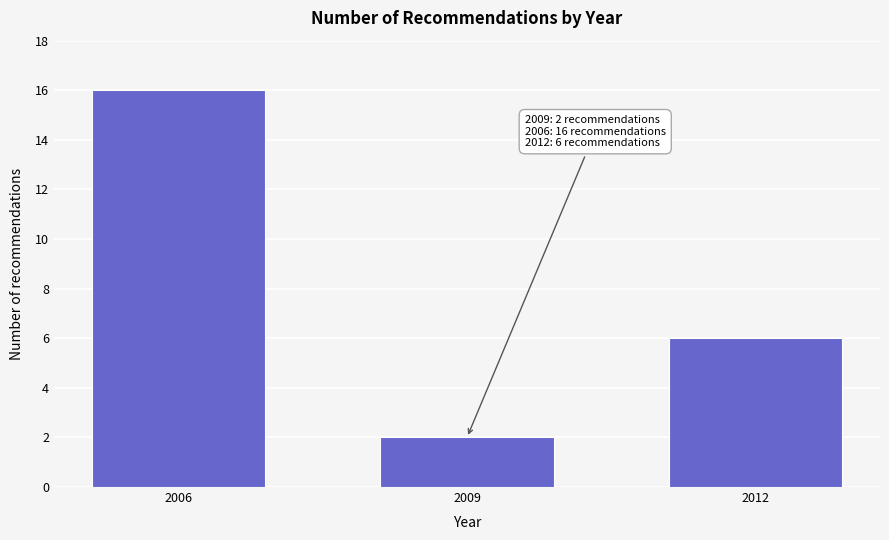

Reading left to right, list all the values displayed in this chart.

2006=16	2009=2	2012=6